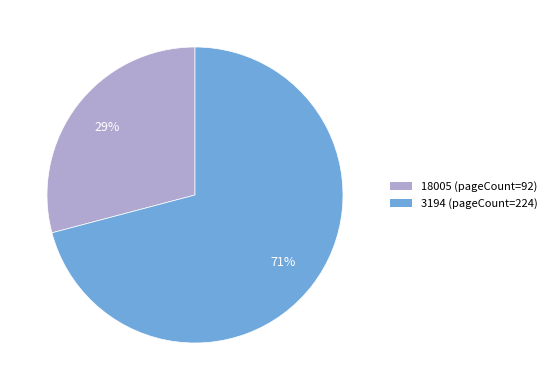

Which category accounts for the majority?

3194